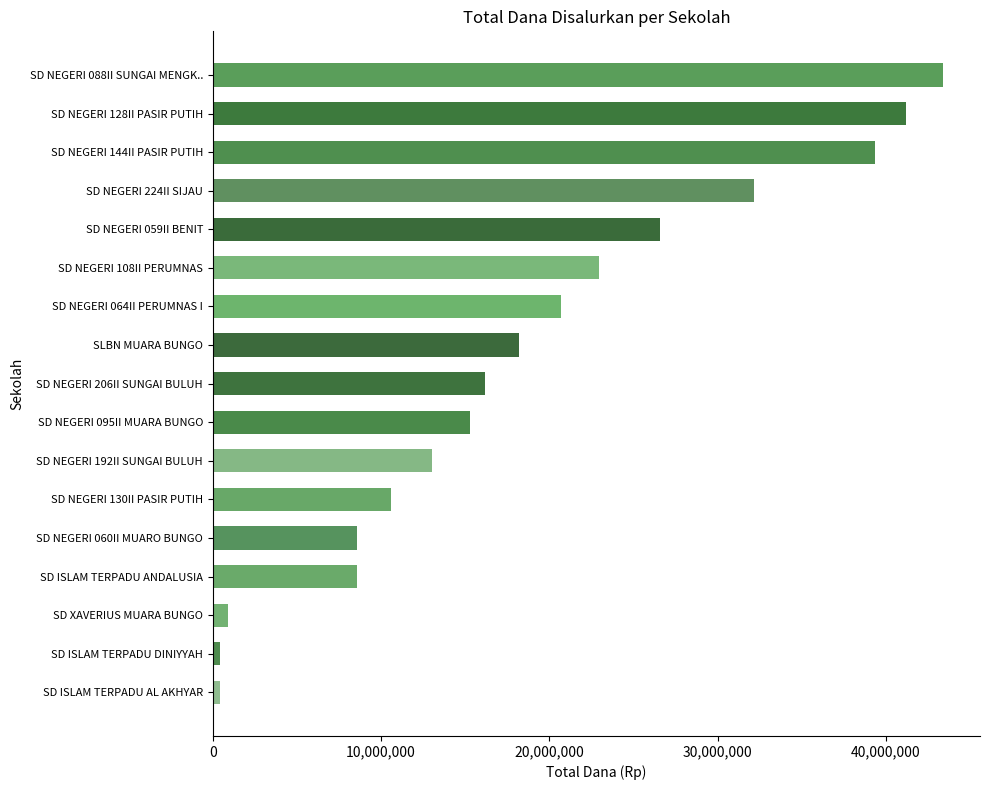

What is the greatest value displayed?

43425000